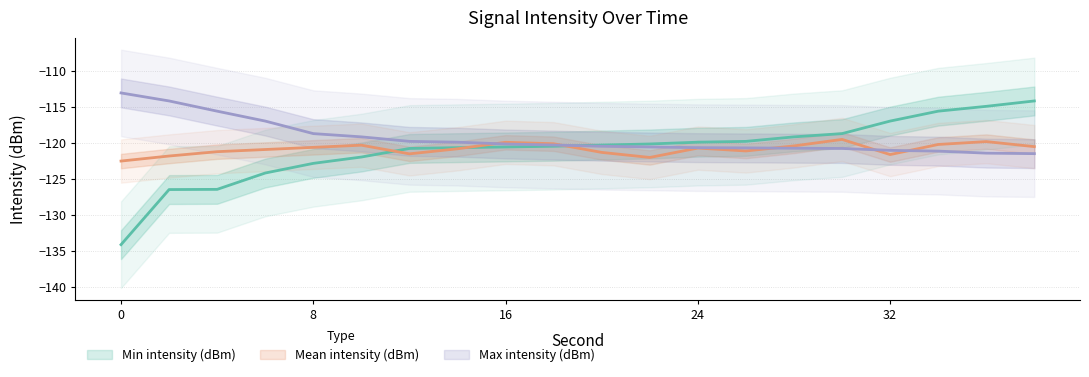

Is it true that Mean intensity (dBm) equals -120.3 at 10?

True